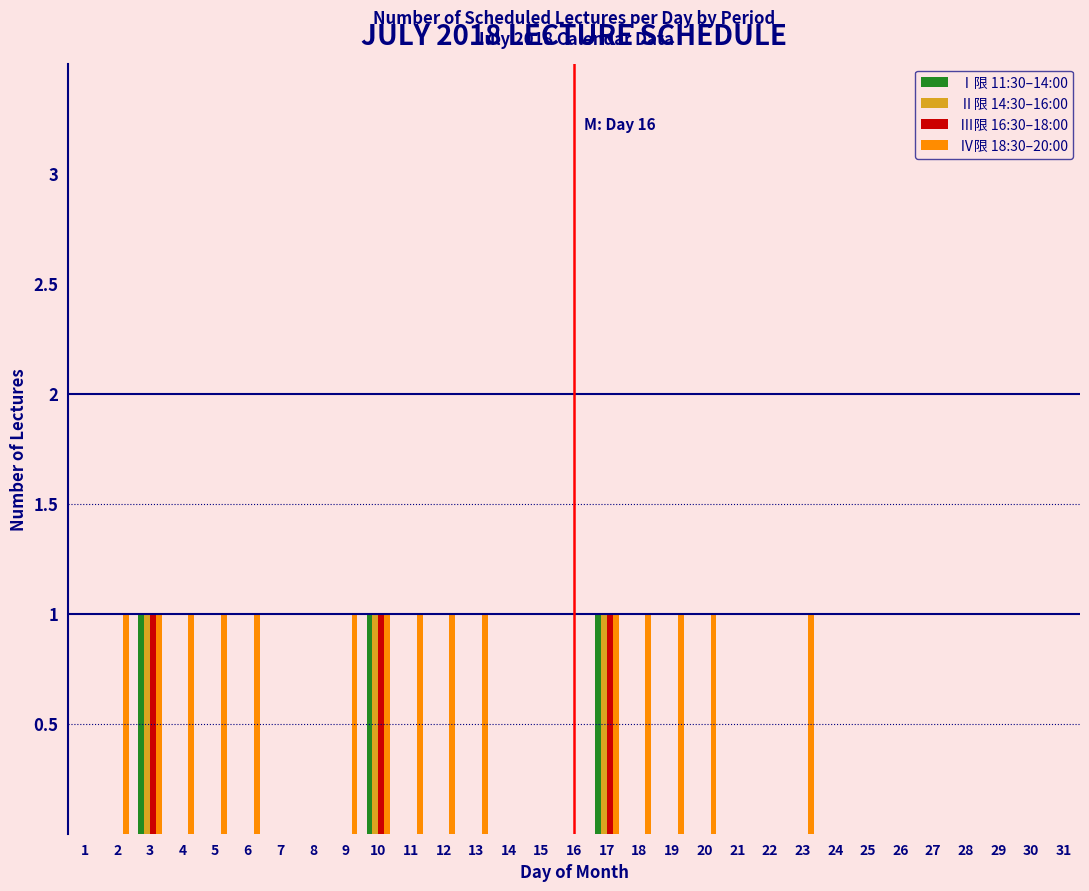

Is it true that Ⅱ限 14:30–16:00 equals 0 at 11?

True